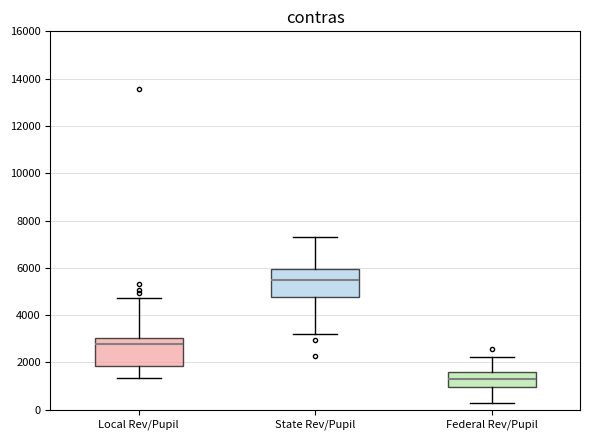

Reading left to right, transcribe this box plot: for each box, give where its median line is, the range the box spans, and where its two whiskers end, as read against the y-axis. The values are not printed on the chart, so give them approximately, as read against the axis.

Local Rev/Pupil: median 2800, box 1800 to 3000, whiskers 1400 to 4800
State Rev/Pupil: median 5400, box 4800 to 6000, whiskers 3200 to 7200
Federal Rev/Pupil: median 1400, box 1000 to 1600, whiskers 200 to 2200